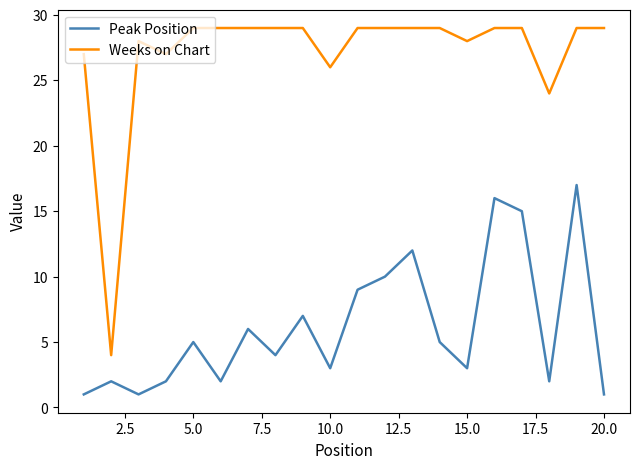

List the series in order of their overall mean, lowest first.

Peak Position, Weeks on Chart